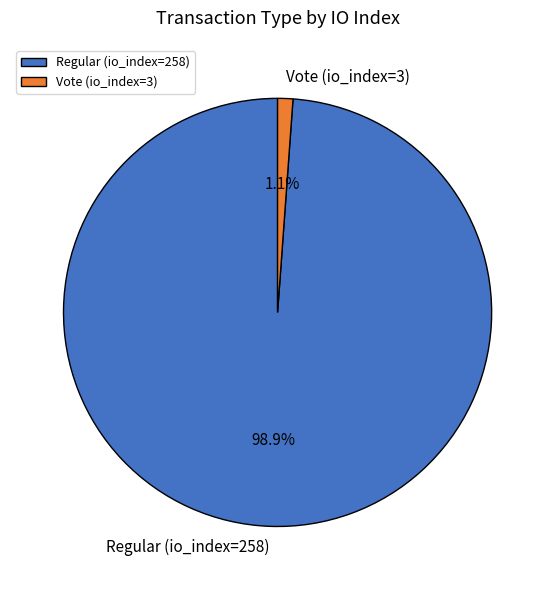

To the nearest percent, what is the difference between the Vote (io_index=3) and Regular (io_index=258) slice percentages?

98%